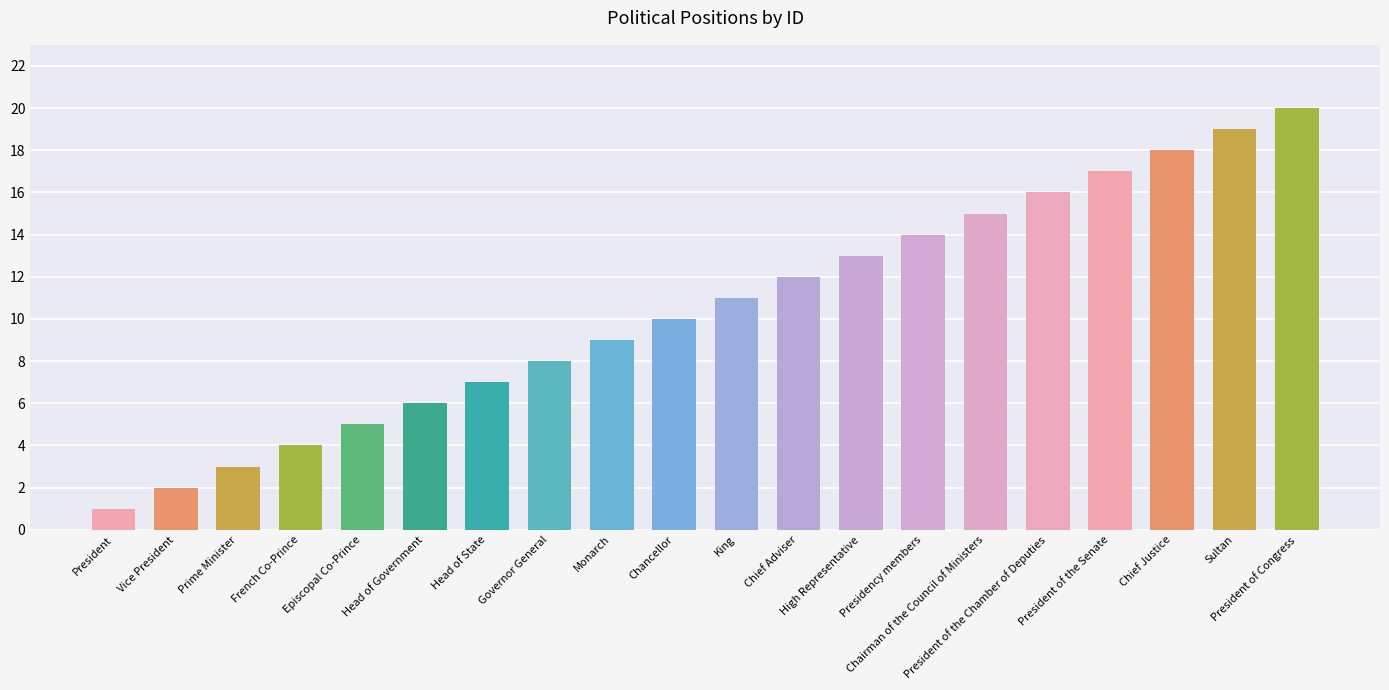

What is the difference between the maximum and minimum values?

19